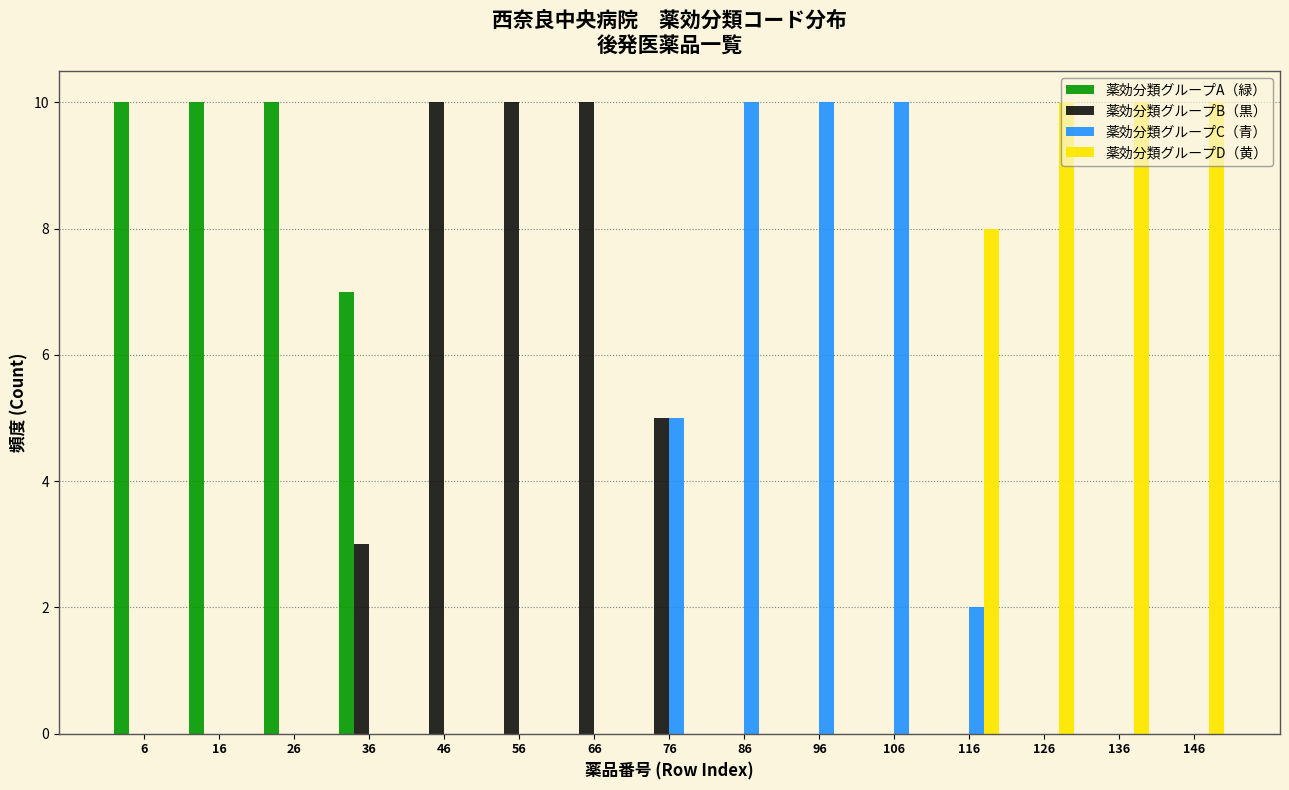

Reading left to right, list every range on the x-axis with the height of the bar of each series over it. The values are not printed on the chart, so give them approximately, as read against the axis.

1 to 11: 薬効分類グループA（緑）=10	薬効分類グループB（黒）=0	薬効分類グループC（青）=0	薬効分類グループD（黄）=0
11 to 21: 薬効分類グループA（緑）=10	薬効分類グループB（黒）=0	薬効分類グループC（青）=0	薬効分類グループD（黄）=0
21 to 31: 薬効分類グループA（緑）=10	薬効分類グループB（黒）=0	薬効分類グループC（青）=0	薬効分類グループD（黄）=0
31 to 41: 薬効分類グループA（緑）=7	薬効分類グループB（黒）=3	薬効分類グループC（青）=0	薬効分類グループD（黄）=0
41 to 51: 薬効分類グループA（緑）=0	薬効分類グループB（黒）=10	薬効分類グループC（青）=0	薬効分類グループD（黄）=0
51 to 61: 薬効分類グループA（緑）=0	薬効分類グループB（黒）=10	薬効分類グループC（青）=0	薬効分類グループD（黄）=0
61 to 71: 薬効分類グループA（緑）=0	薬効分類グループB（黒）=10	薬効分類グループC（青）=0	薬効分類グループD（黄）=0
71 to 81: 薬効分類グループA（緑）=0	薬効分類グループB（黒）=5	薬効分類グループC（青）=5	薬効分類グループD（黄）=0
81 to 91: 薬効分類グループA（緑）=0	薬効分類グループB（黒）=0	薬効分類グループC（青）=10	薬効分類グループD（黄）=0
91 to 101: 薬効分類グループA（緑）=0	薬効分類グループB（黒）=0	薬効分類グループC（青）=10	薬効分類グループD（黄）=0
101 to 111: 薬効分類グループA（緑）=0	薬効分類グループB（黒）=0	薬効分類グループC（青）=10	薬効分類グループD（黄）=0
111 to 121: 薬効分類グループA（緑）=0	薬効分類グループB（黒）=0	薬効分類グループC（青）=2	薬効分類グループD（黄）=8
121 to 131: 薬効分類グループA（緑）=0	薬効分類グループB（黒）=0	薬効分類グループC（青）=0	薬効分類グループD（黄）=10
131 to 141: 薬効分類グループA（緑）=0	薬効分類グループB（黒）=0	薬効分類グループC（青）=0	薬効分類グループD（黄）=10
141 to 151: 薬効分類グループA（緑）=0	薬効分類グループB（黒）=0	薬効分類グループC（青）=0	薬効分類グループD（黄）=10